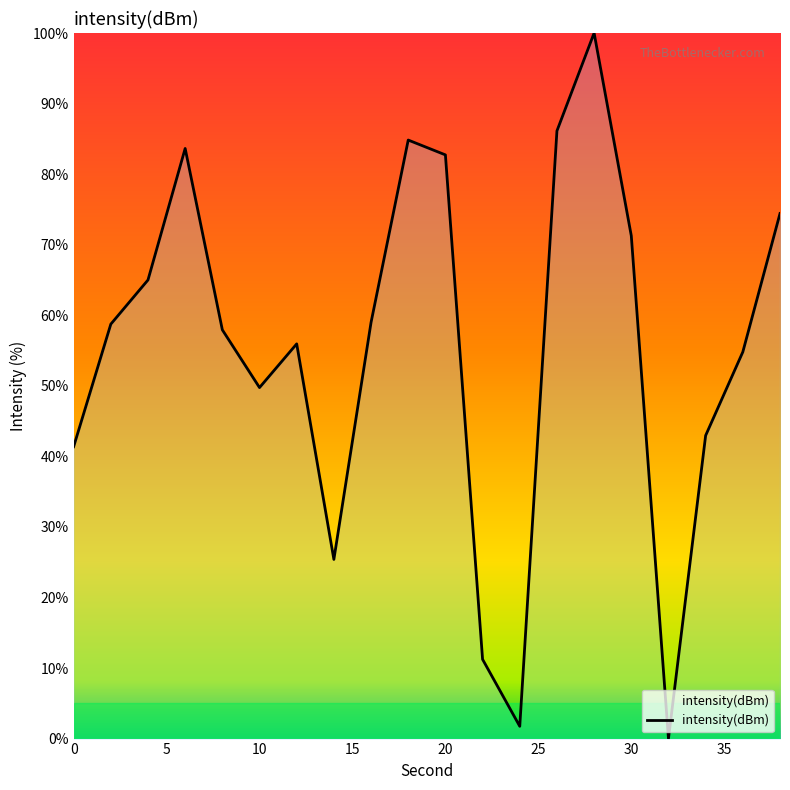

What is the difference between the maximum and minimum values?

100.0